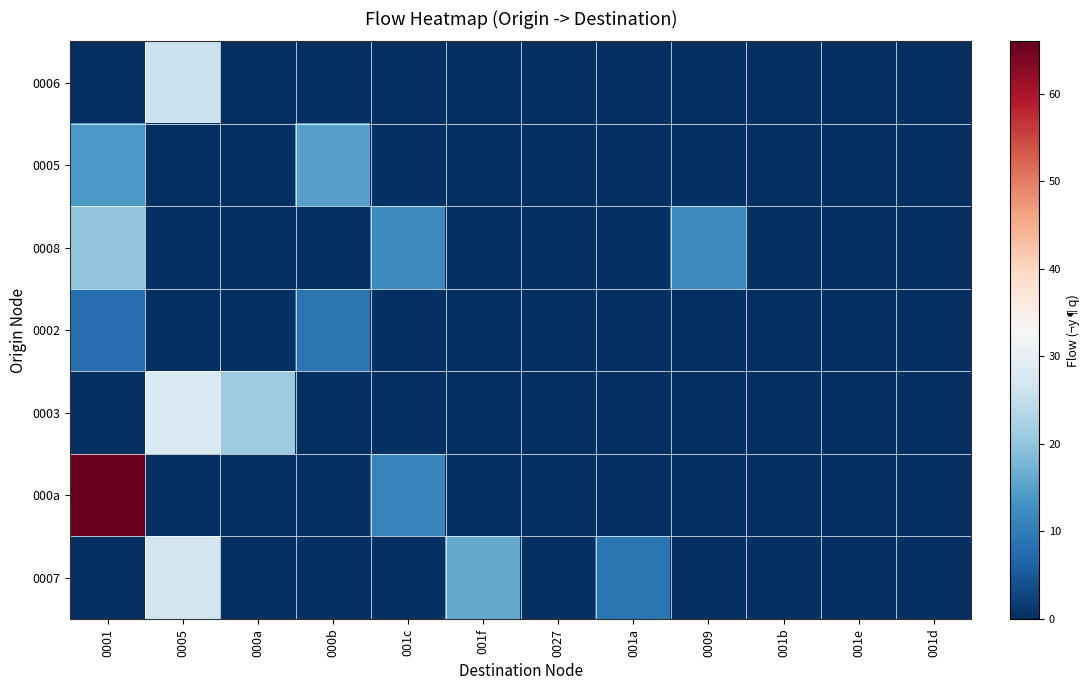

How many values in the 0006 series exceed 0?

1